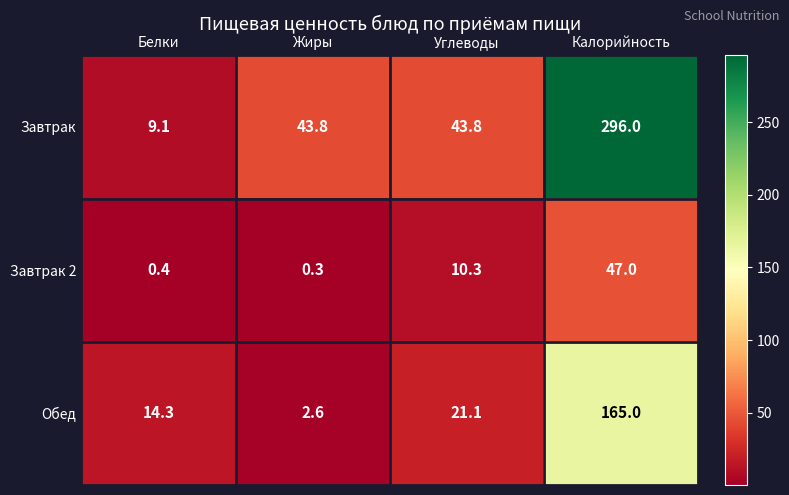

Reading left to right, list all the values displayed in this chart.

Завтрак: Белки=9.1	Жиры=43.8	Углеводы=43.8	Калорийность=296.0
Завтрак 2: Белки=0.4	Жиры=0.3	Углеводы=10.3	Калорийность=47.0
Обед: Белки=14.3	Жиры=2.6	Углеводы=21.1	Калорийность=165.0